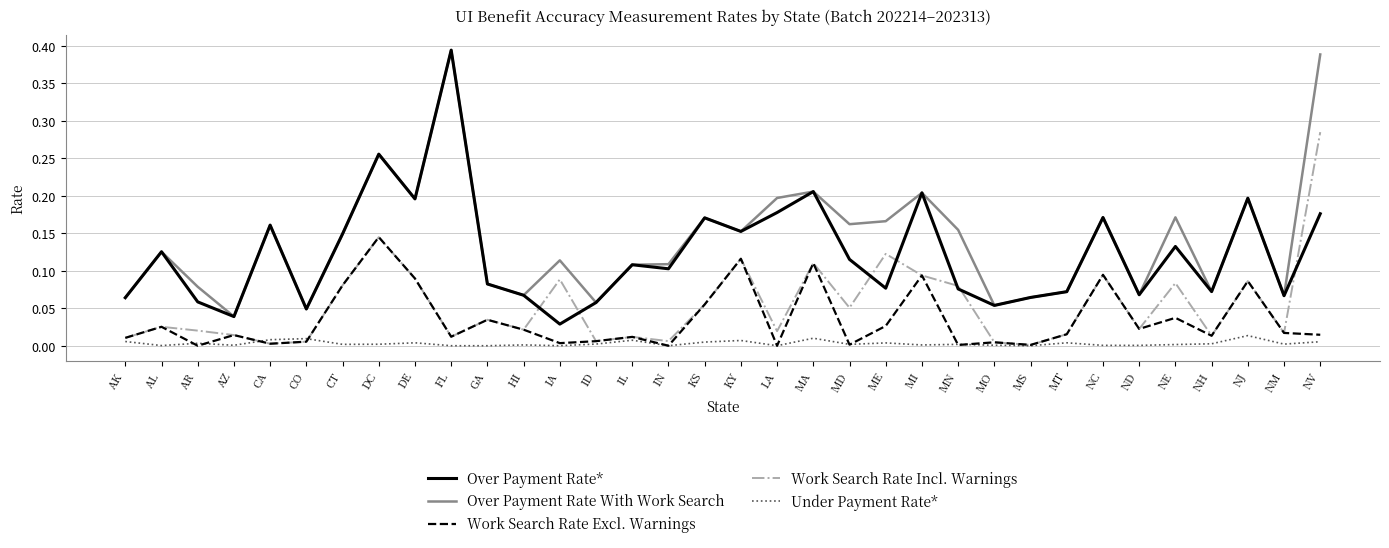

In Over Payment Rate With Work Search, how many points are lower than both neighbors (excluding endpoints)?

11